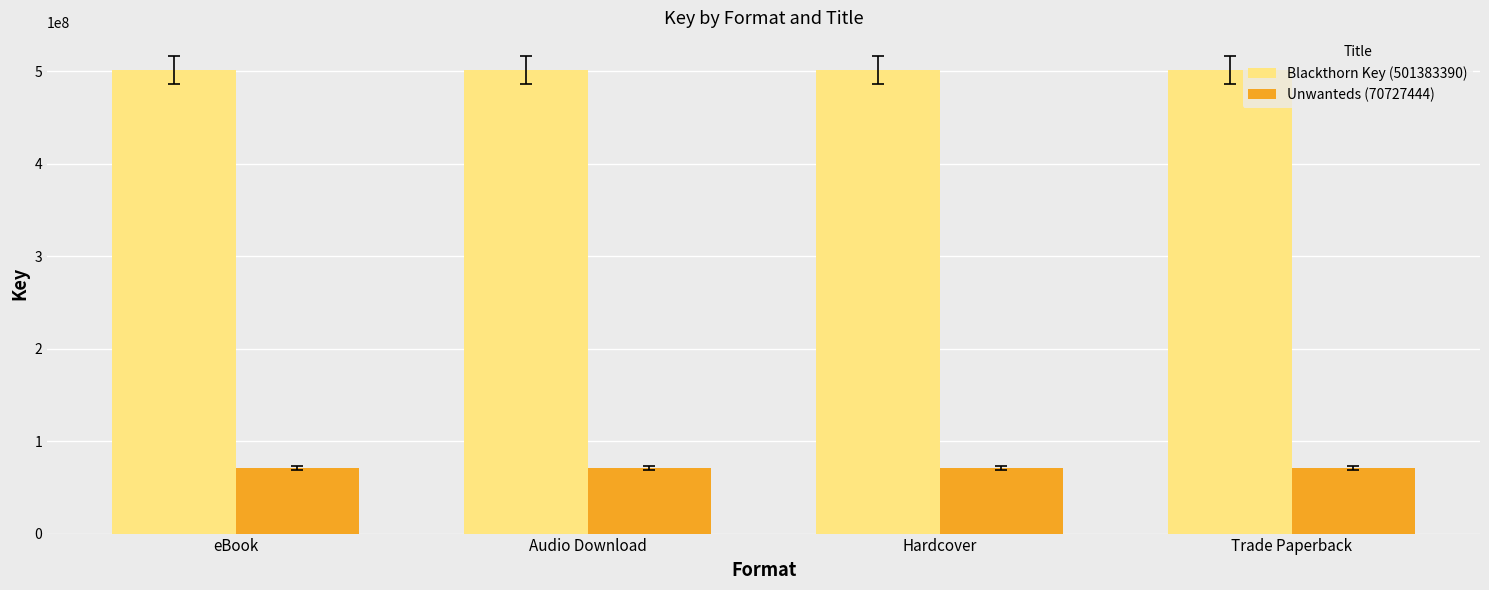

Reading right to left, transcribe all the data shown in this chart.

Blackthorn Key (501383390): 501383390	501383390	501383390	501383390
Unwanteds (70727444): 70727444	70727444	70727444	70727444